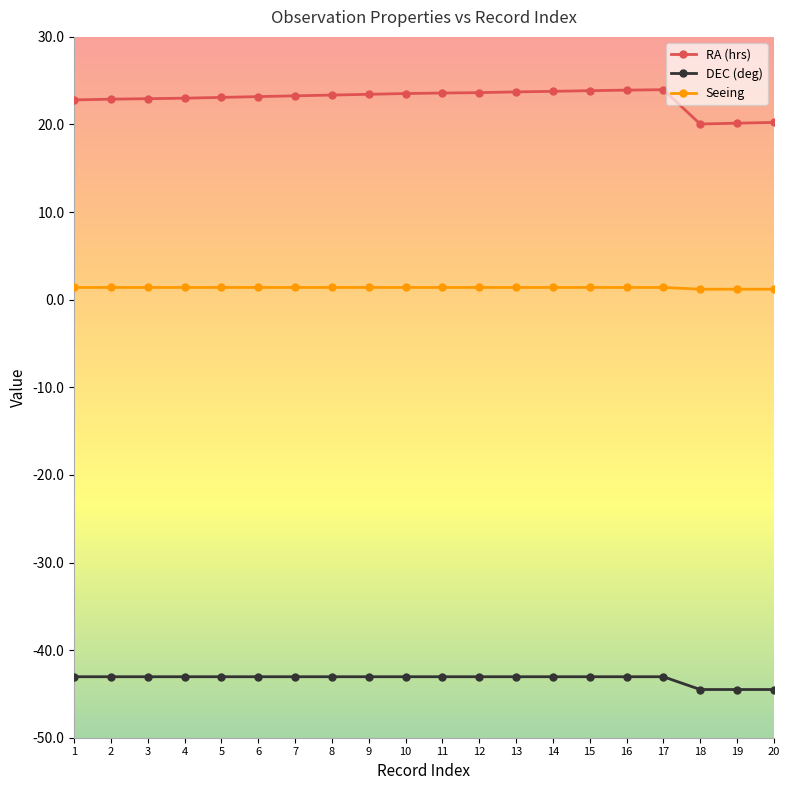

How many lines are shown in the chart?

3